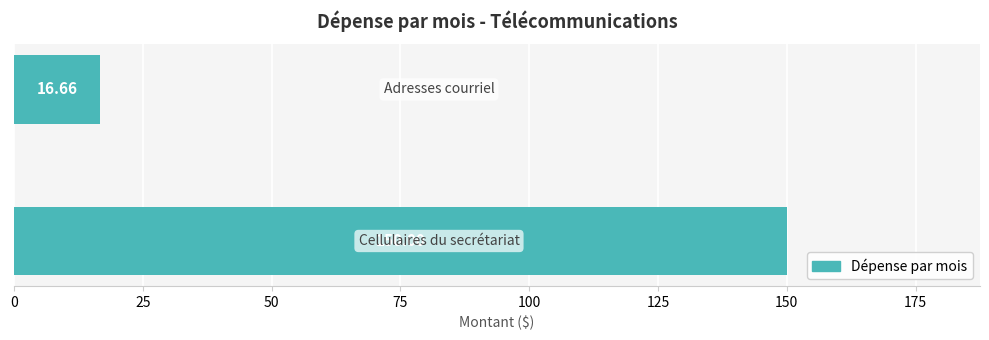

How many bars are there in total?

2